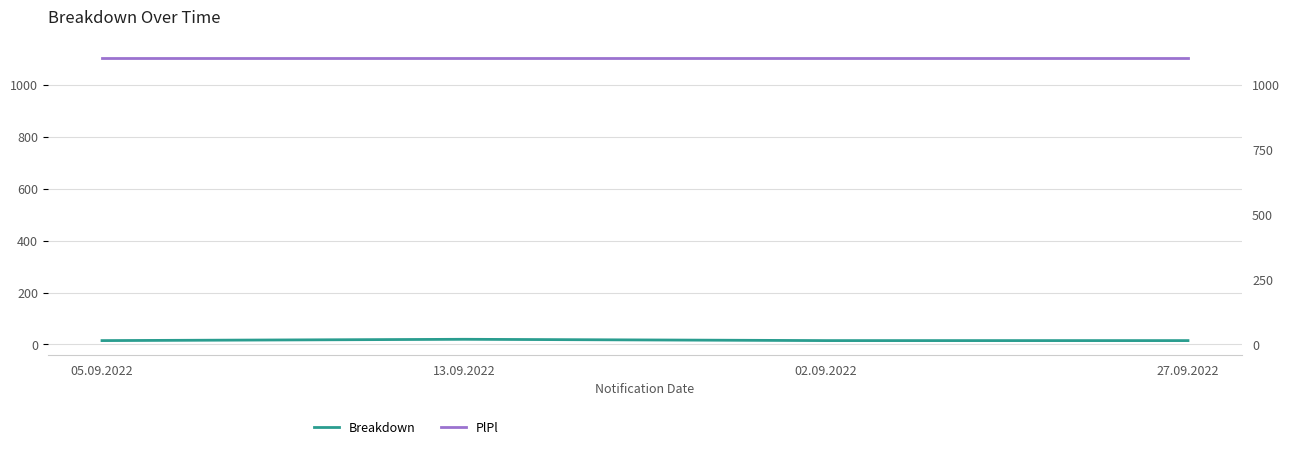

Count the Breakdown values in the range 15 to 20.

4